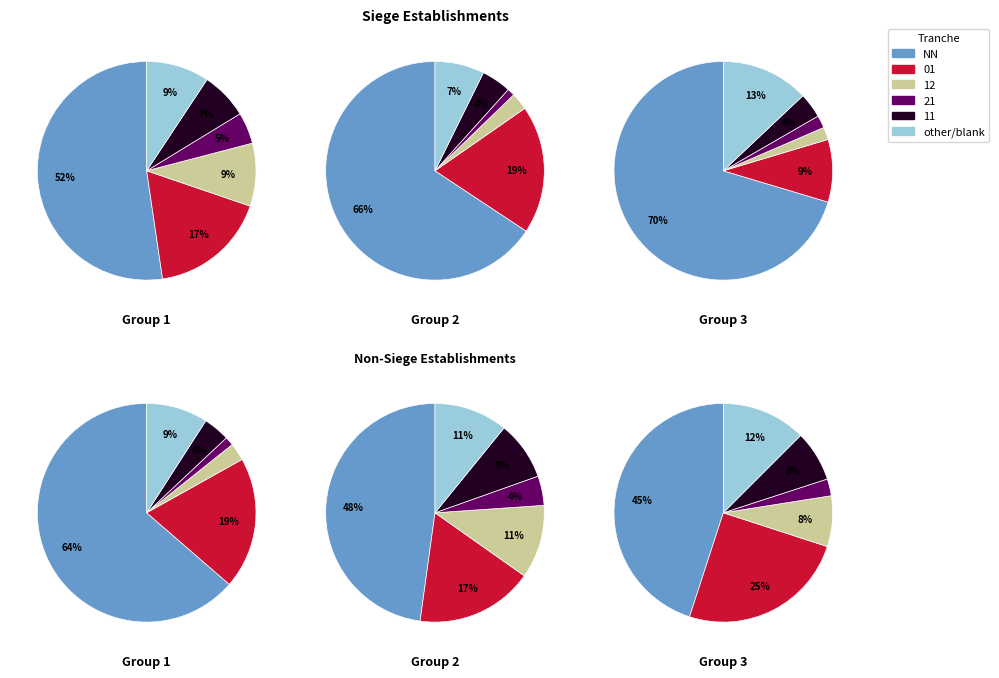

To the nearest percent, what portion does other represent?

9%